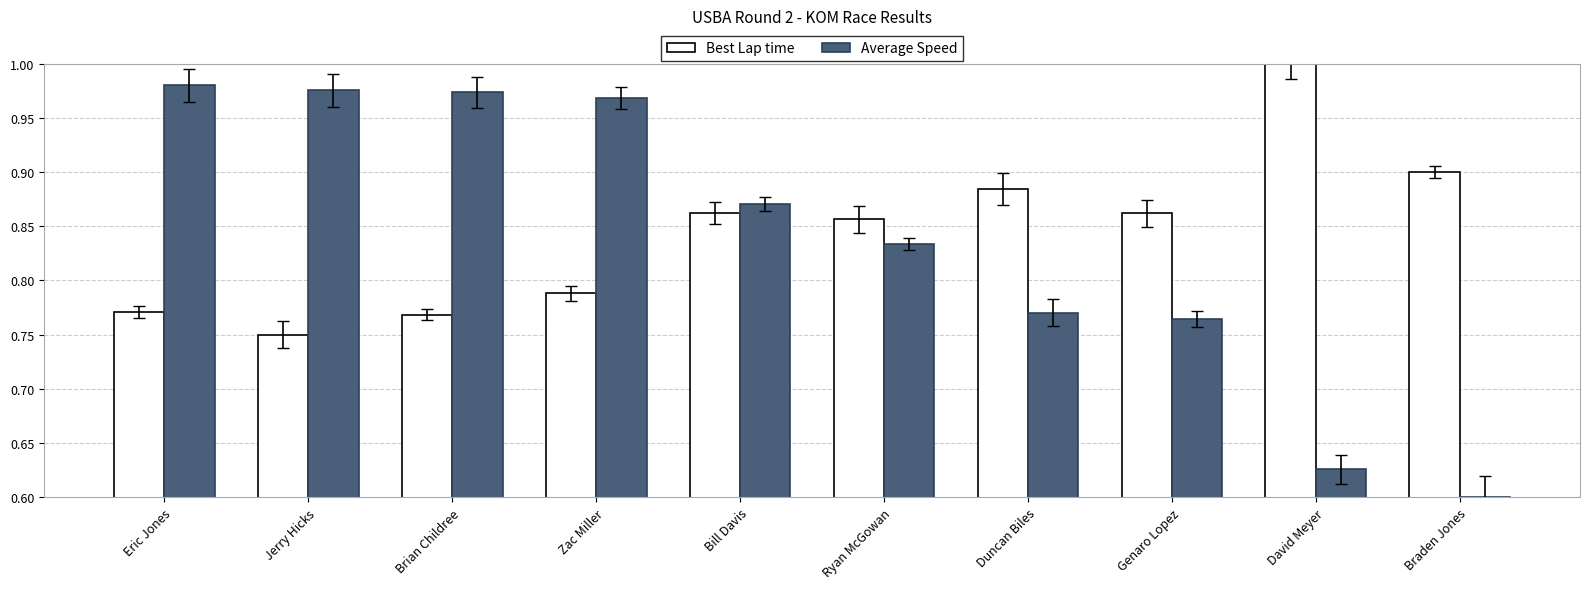

What is the spread (max minus min) of values at Brian Childree?

0.2